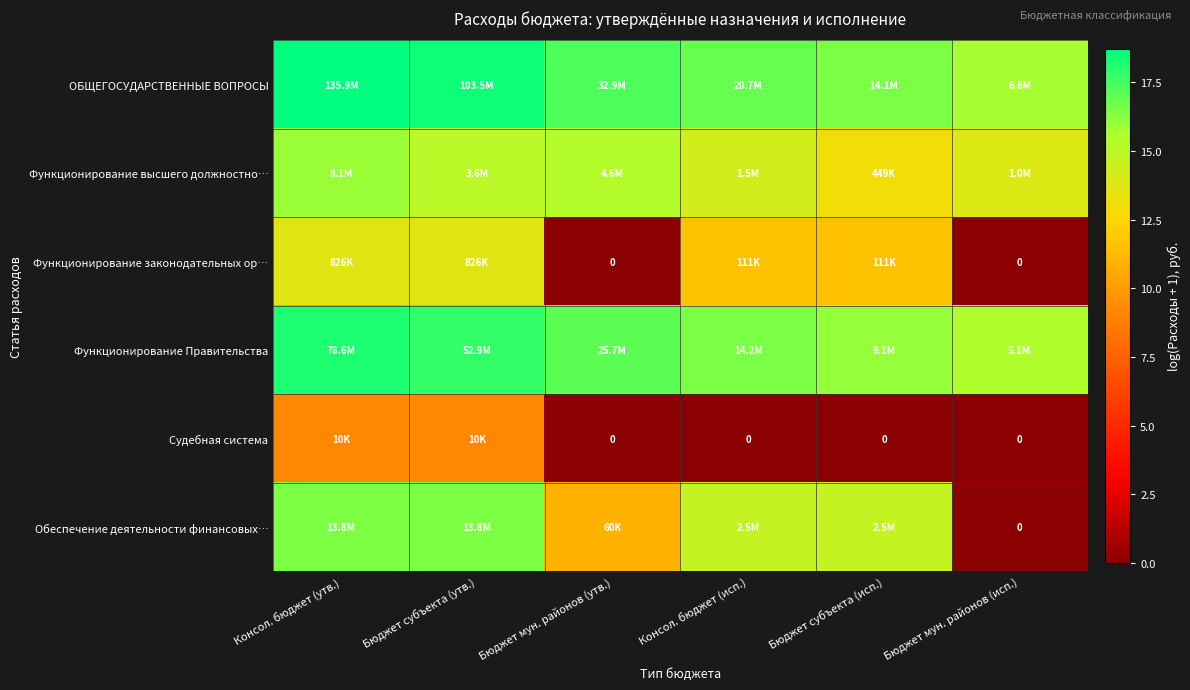

At Бюджет мун. районов (исп.), list the series in order from largest to smallest.

ОБЩЕГОСУДАРСТВЕННЫЕ ВОПРОСЫ, Функционирование Правительства, Функционирование высшего должностно…, Функционирование законодательных ор…, Судебная система, Обеспечение деятельности финансовых…